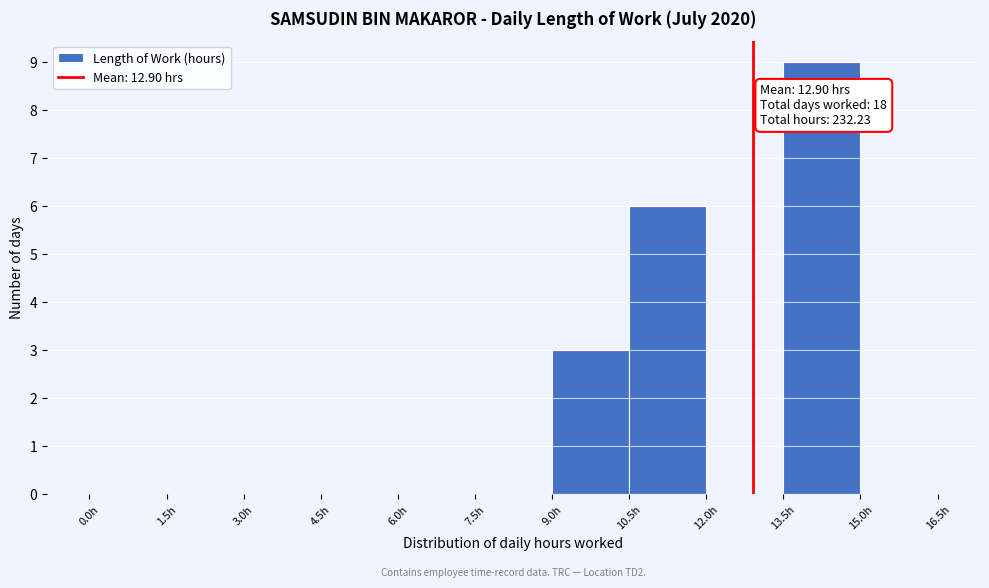

Which range on the x-axis has the tallest bar?

13.5 to 15.0